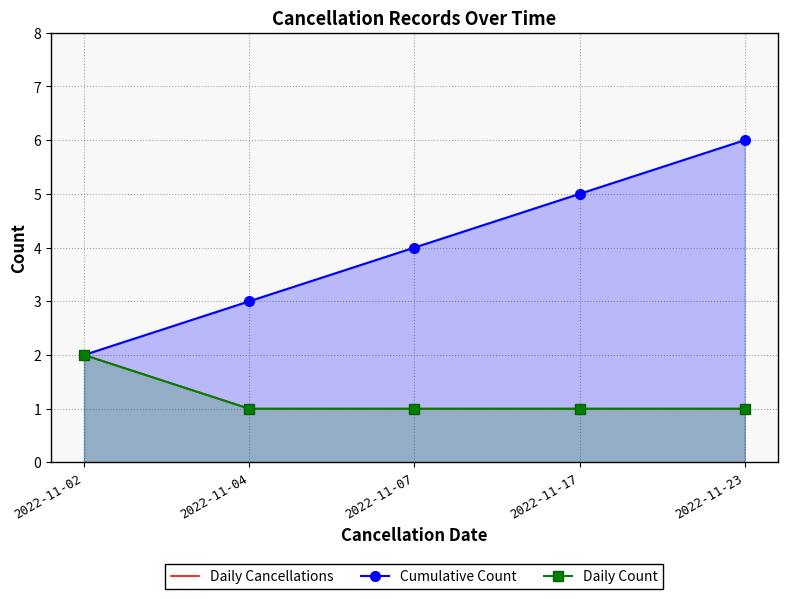

True or false: Cumulative Count and Daily Count intersect in this chart.

False